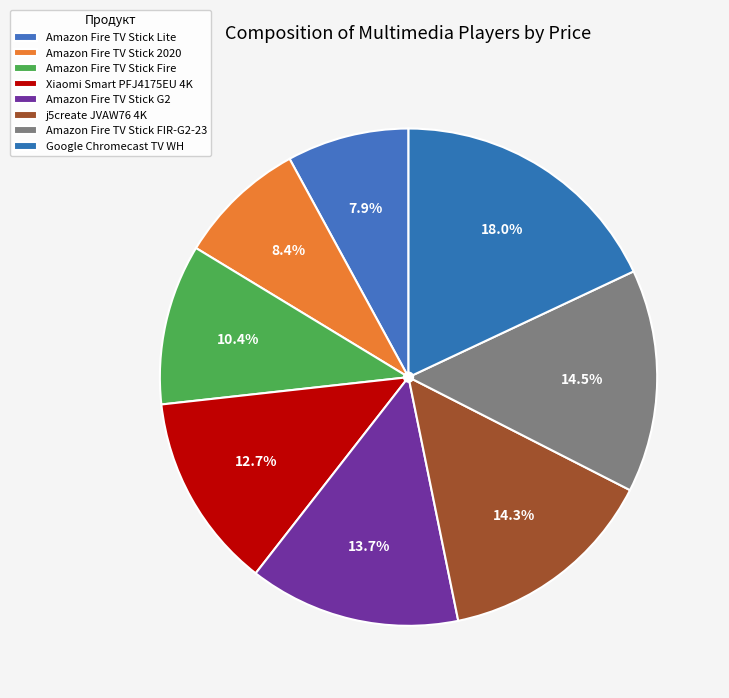

How many segments does this pie chart have?

8